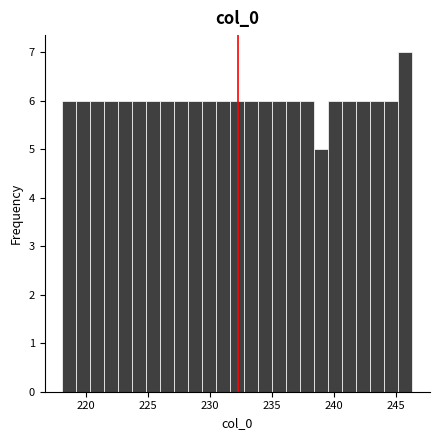

Around what value on the x-axis is the tallest bar? Give the approximate position of its centre, as read against the axis.

246.0